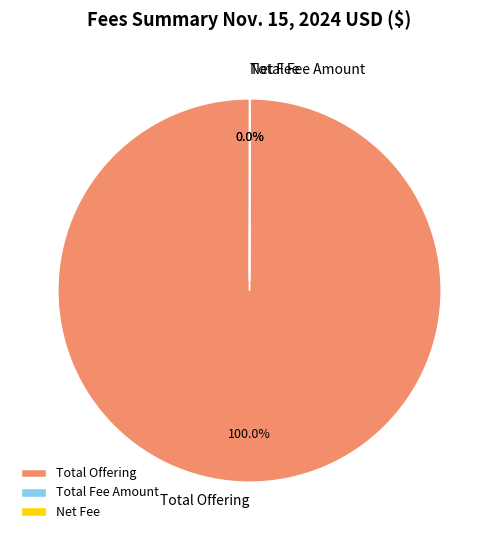

Is there any slice that represents more than half of the pie?

Yes